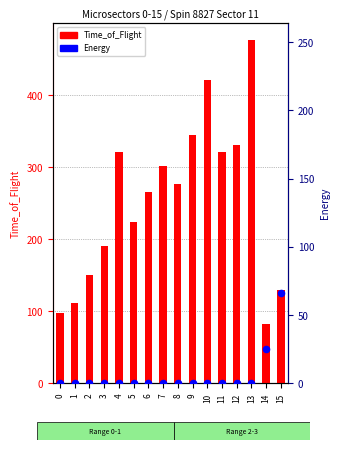

Which series has the largest Y range (max minus min)?

Time_of_Flight